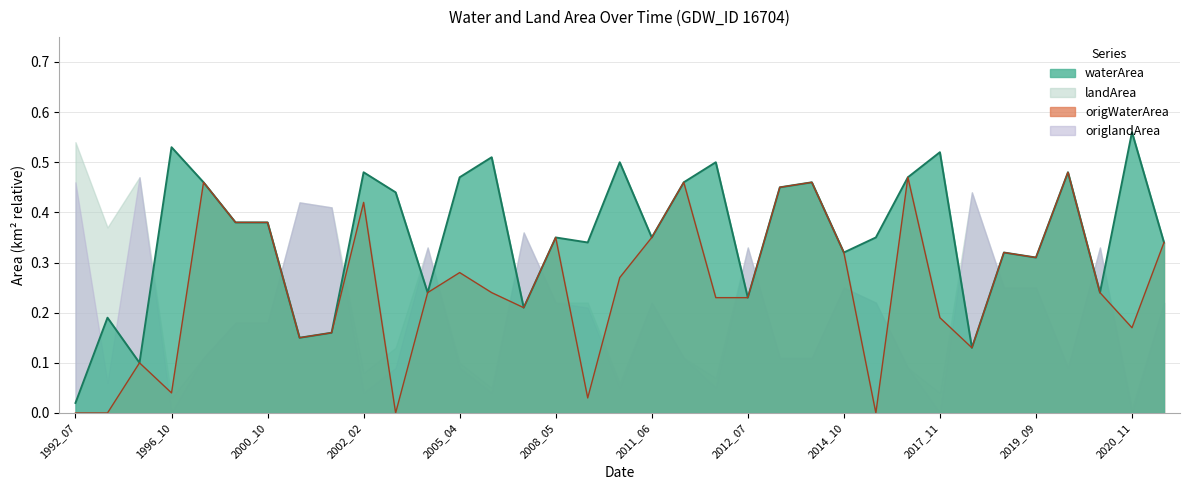

What is the total value across all series at 2013_05?

0.9